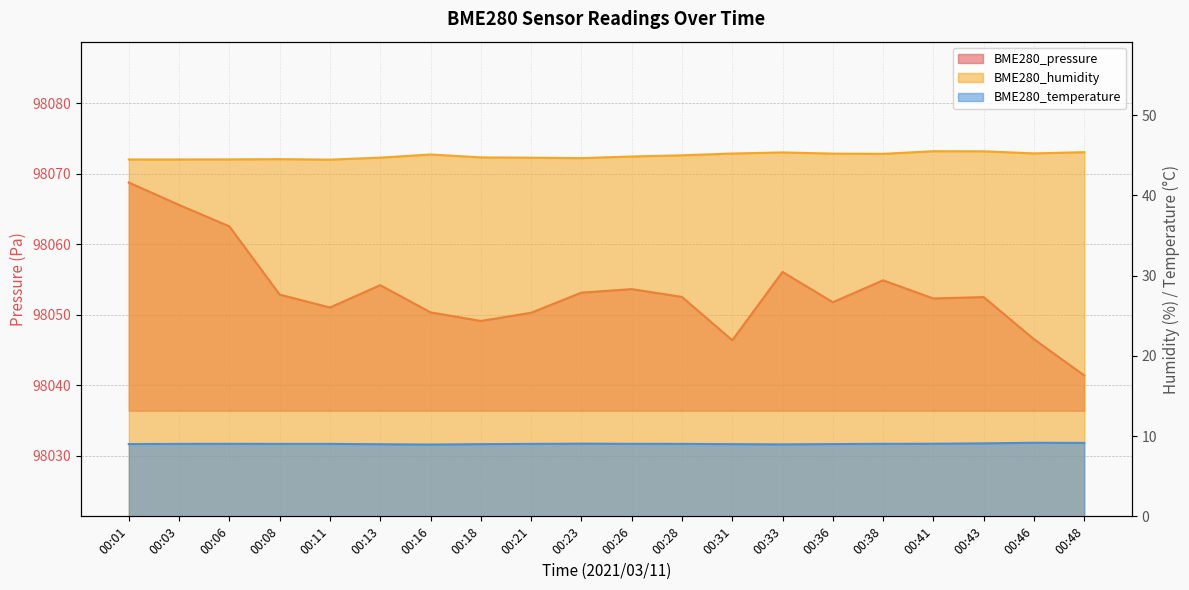

What is the sum of all BME280_temperature values?

180.7